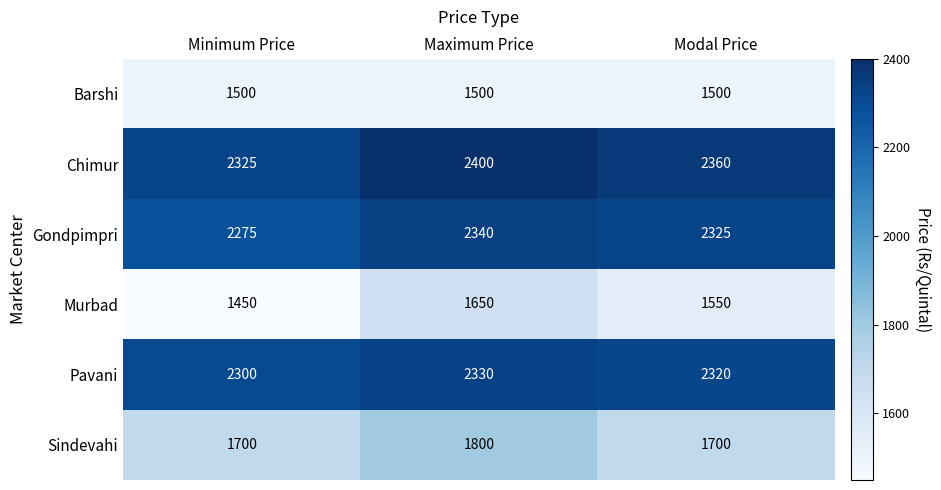

Which series has the largest range (max minus min)?

Murbad